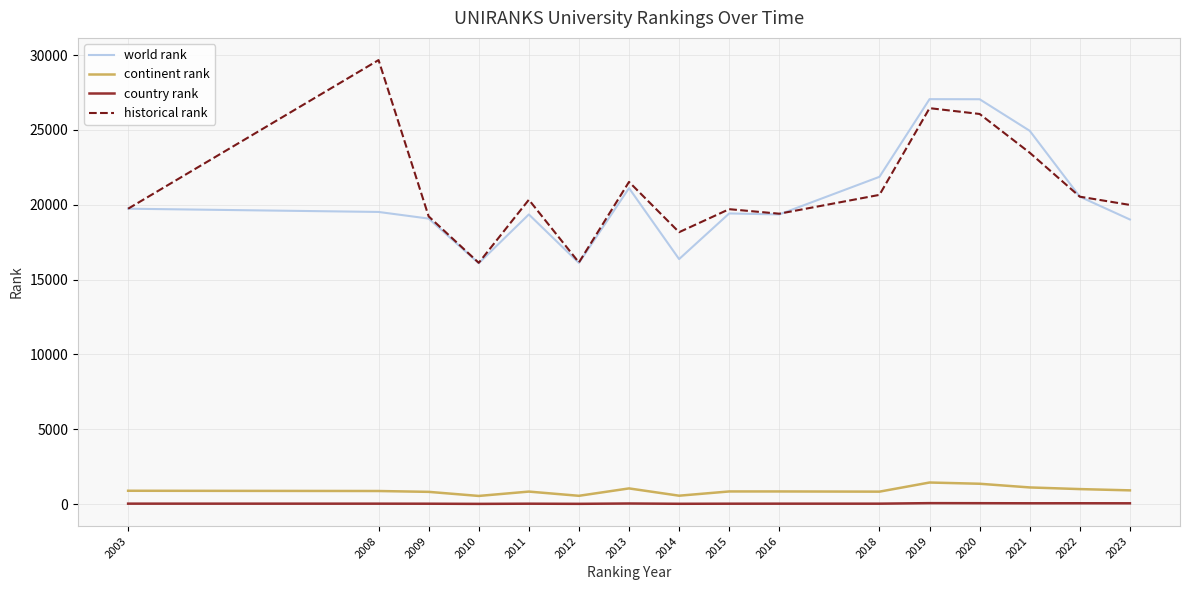

How many interior local peaks does the world rank series have?

4